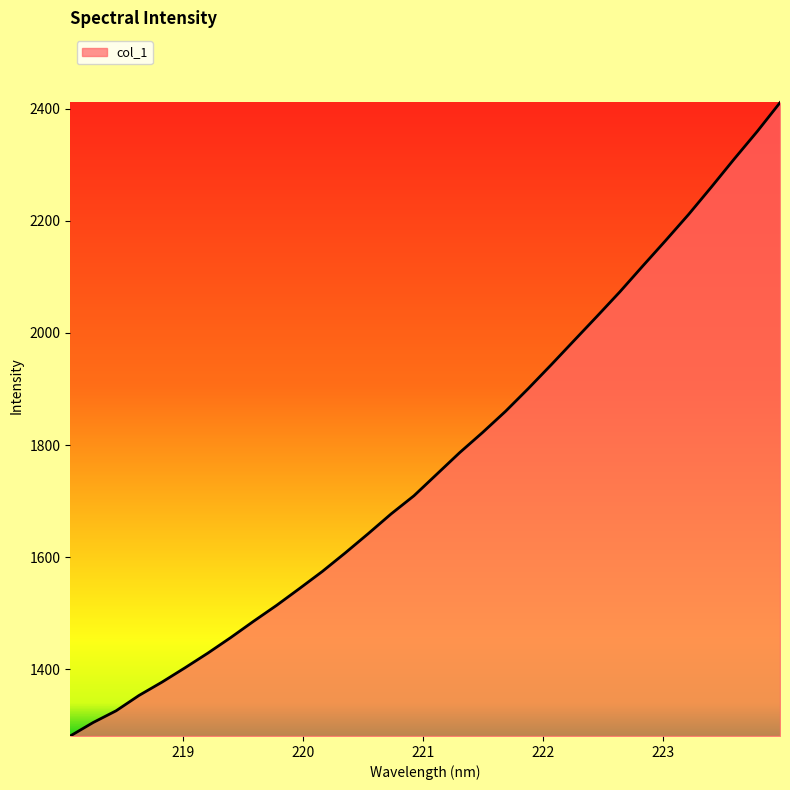

What is the difference between the maximum and minimum values?

1130.2